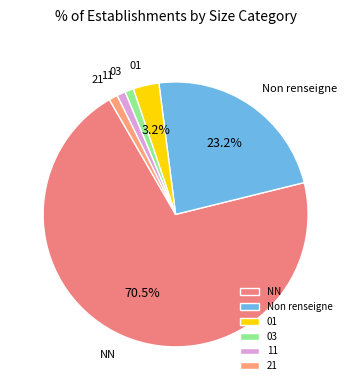

Which slice represents more than half of the pie?

NN